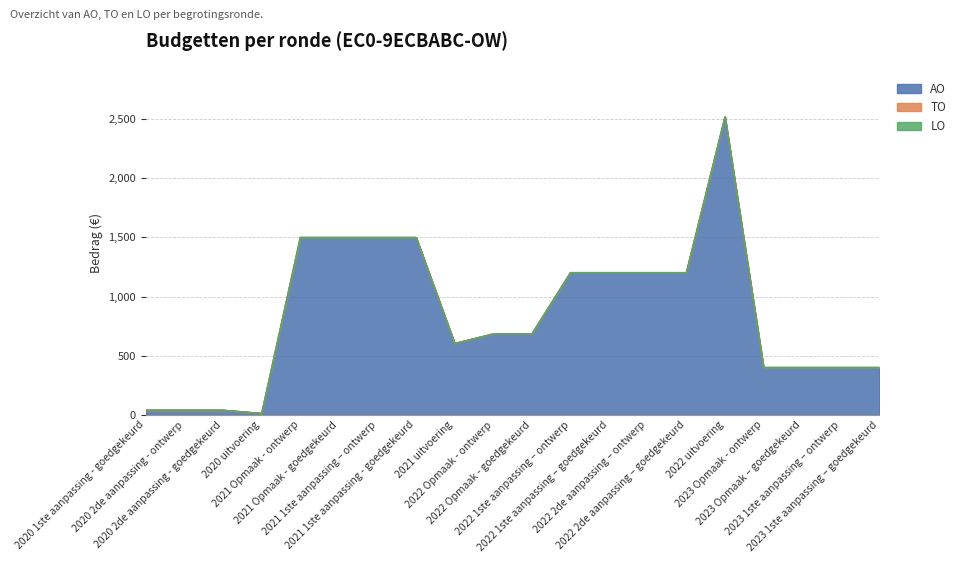

Does the chart display data point markers on the line(s)?

No